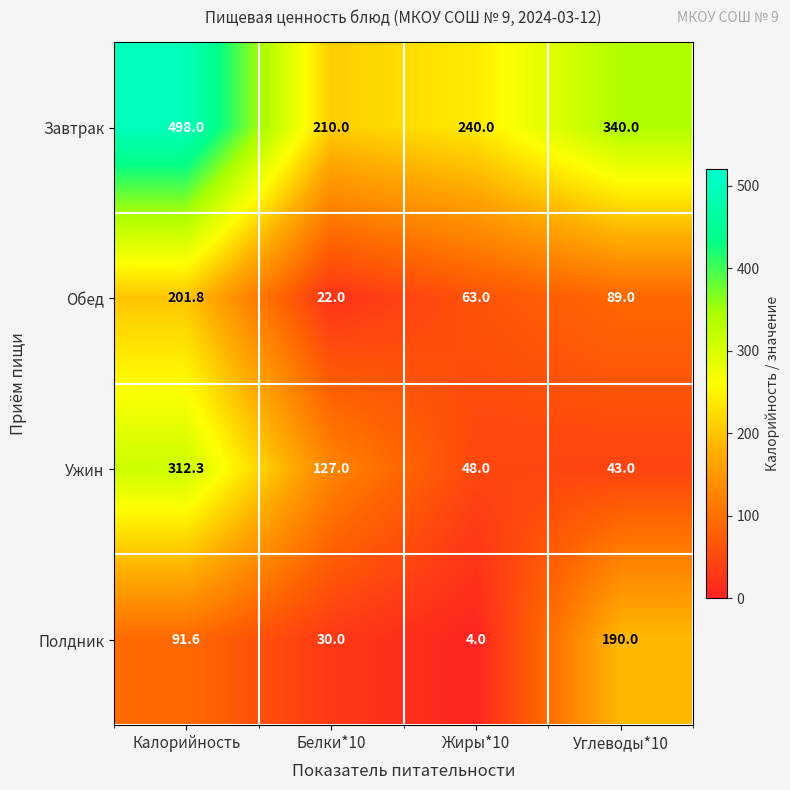

How many categories are shown in the chart?

4